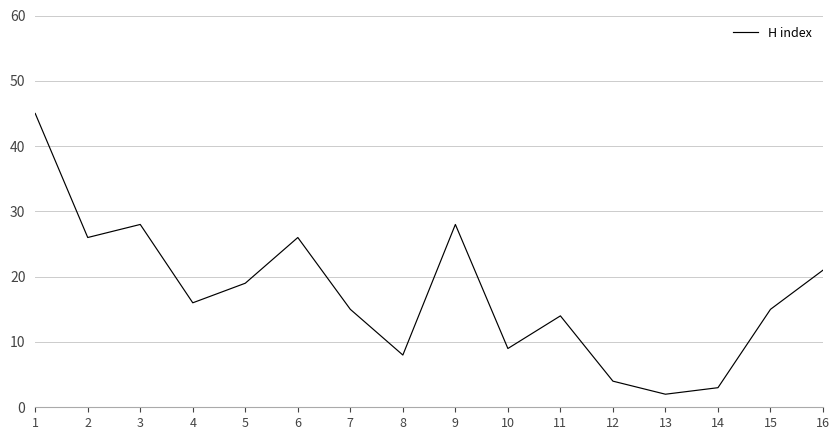

Is it true that the value at 6 is 38?

False